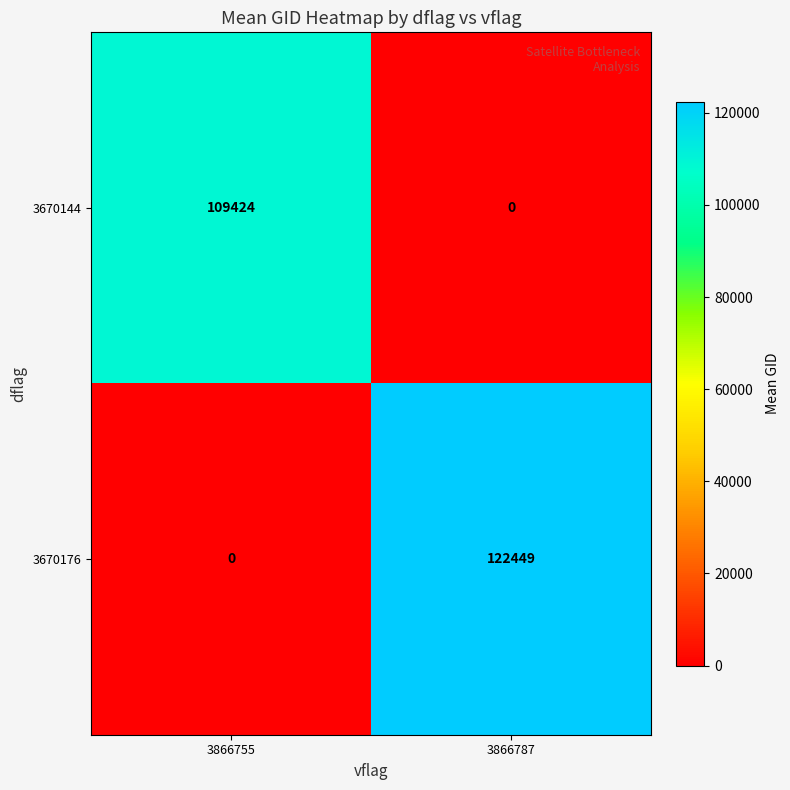

What is the sum of all 3670144 values?

109424